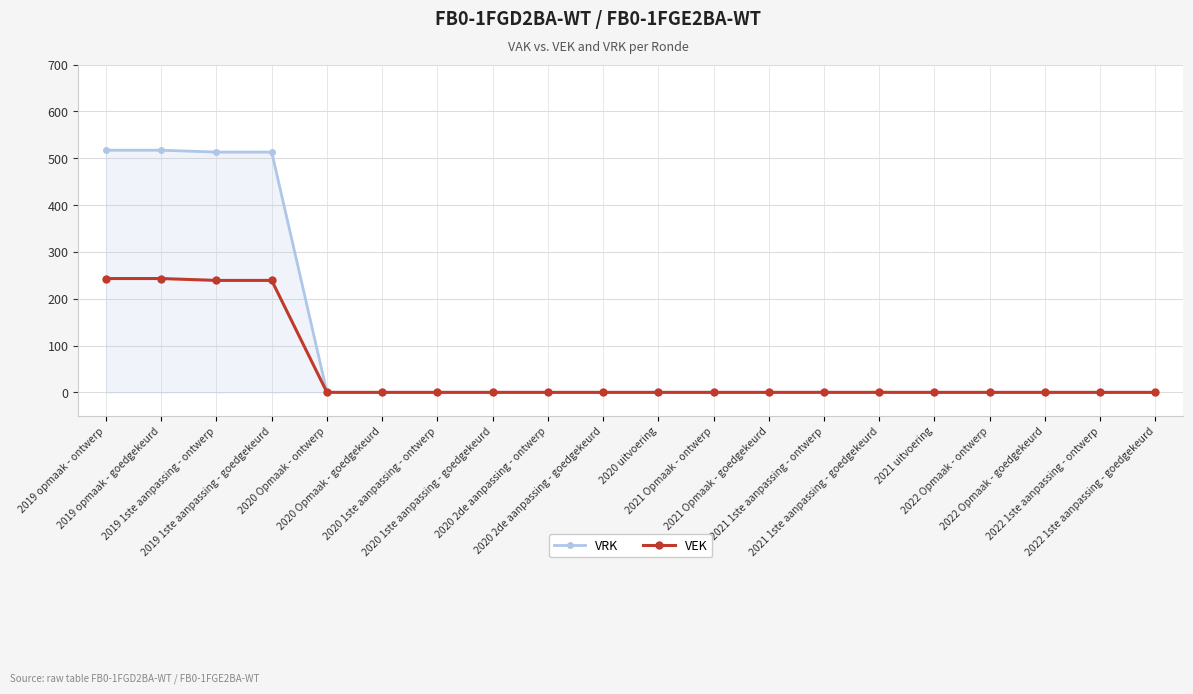

Which series has the largest range (max minus min)?

VRK